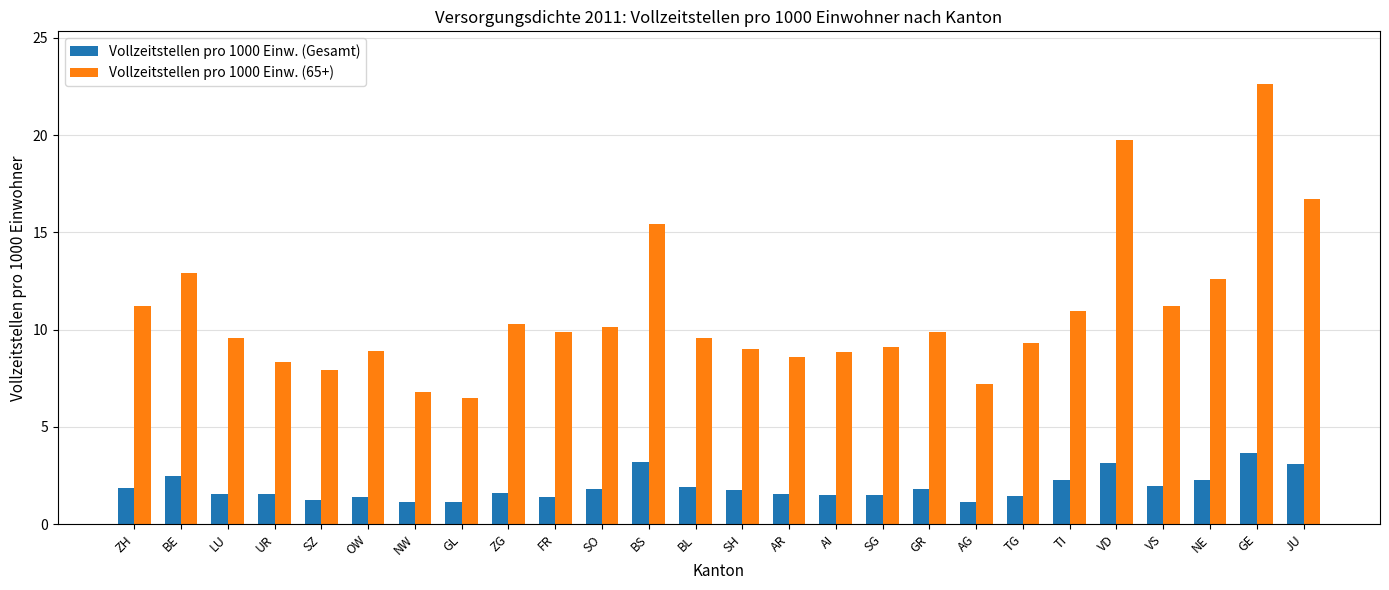

Is it true that Vollzeitstellen pro 1000 Einw. (65+) equals 16.2 at ZG?

False